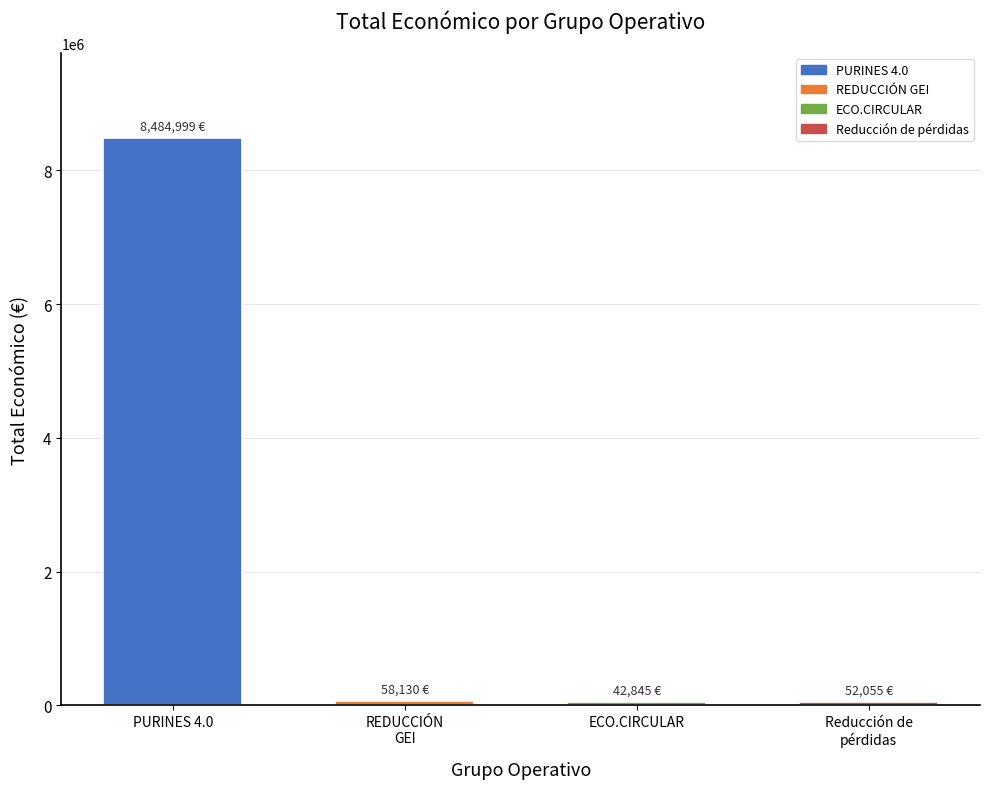

What is the maximum value shown in the chart?

8484999